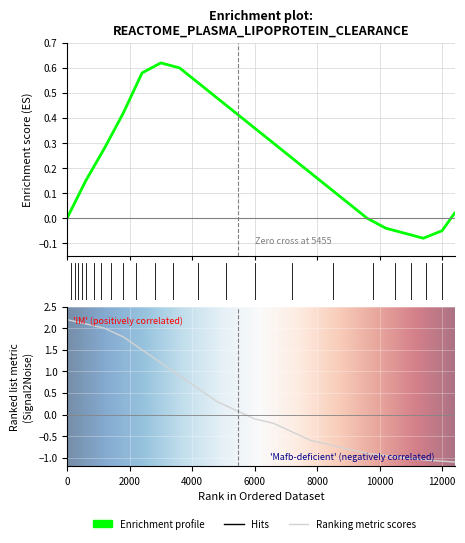

What position from the left is 12000?

21